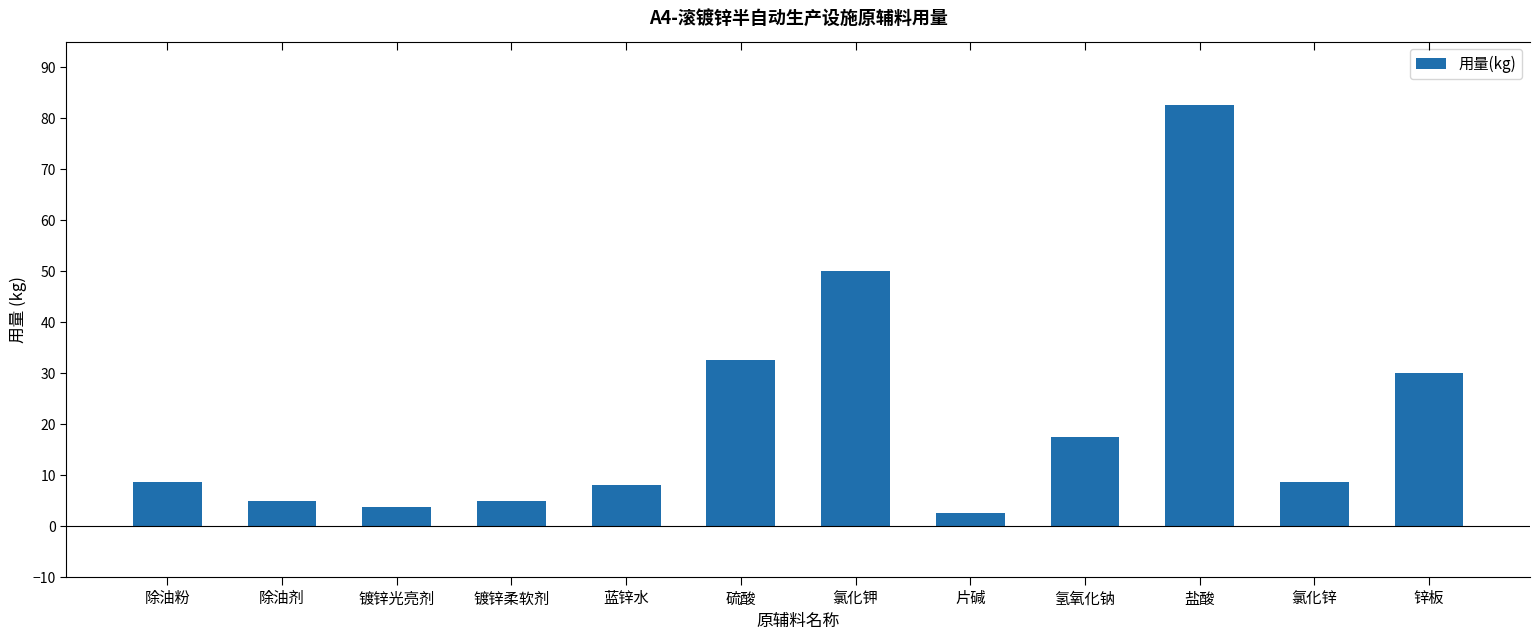

What is the average value?

21.2